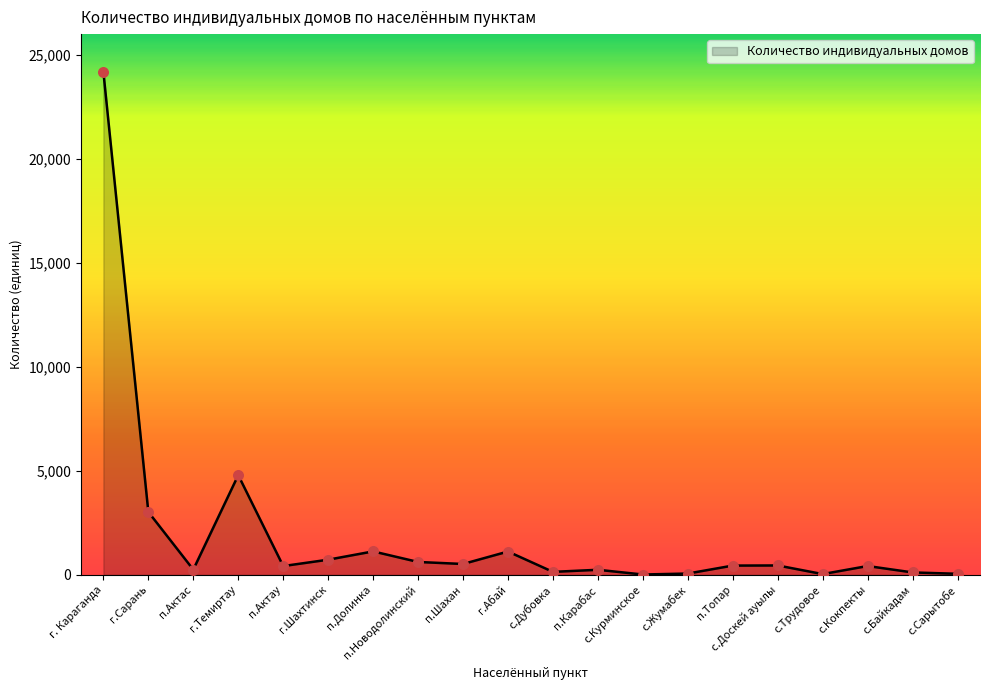

Which has a higher value, г.Темиртау or с.Жумабек?

г.Темиртау